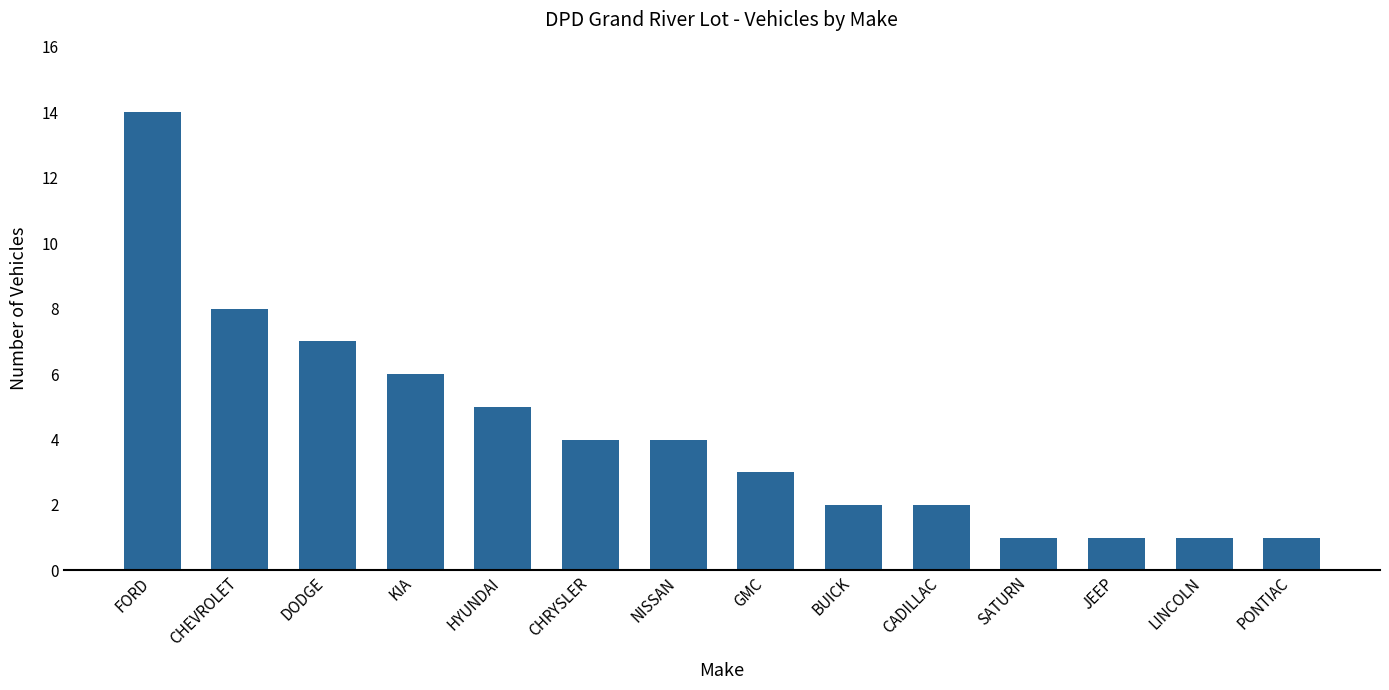

Which has a higher value, LINCOLN or NISSAN?

NISSAN